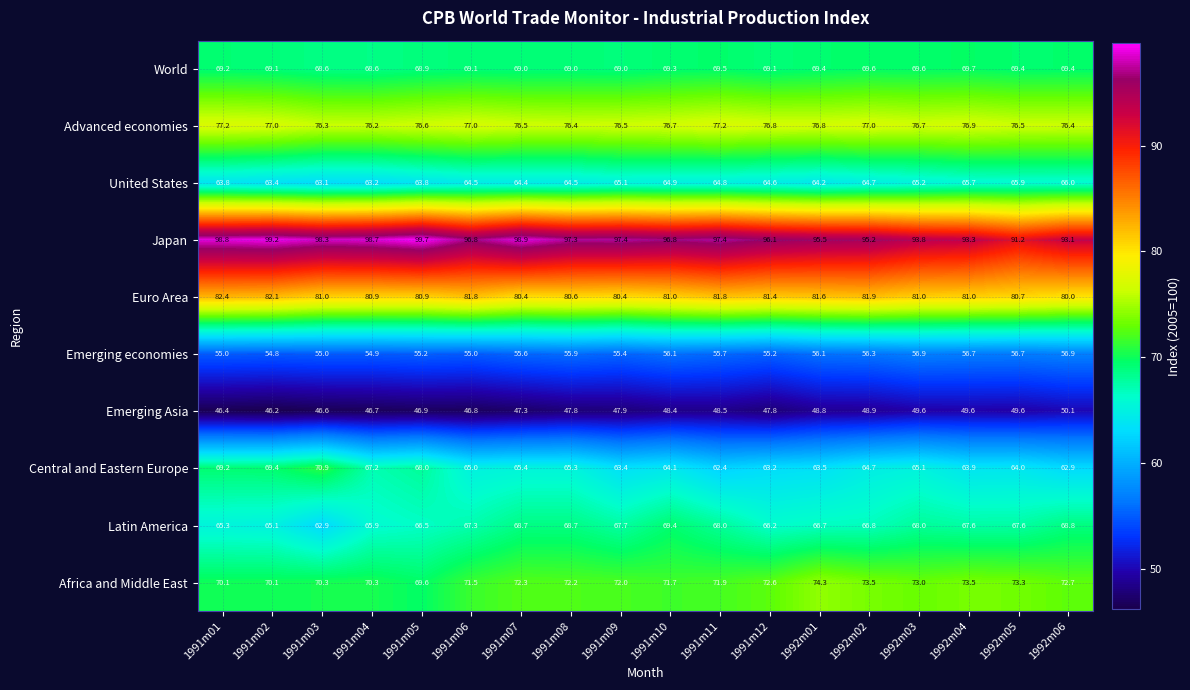

True or false: United States has a value of 63.8 at 1991m01.

True